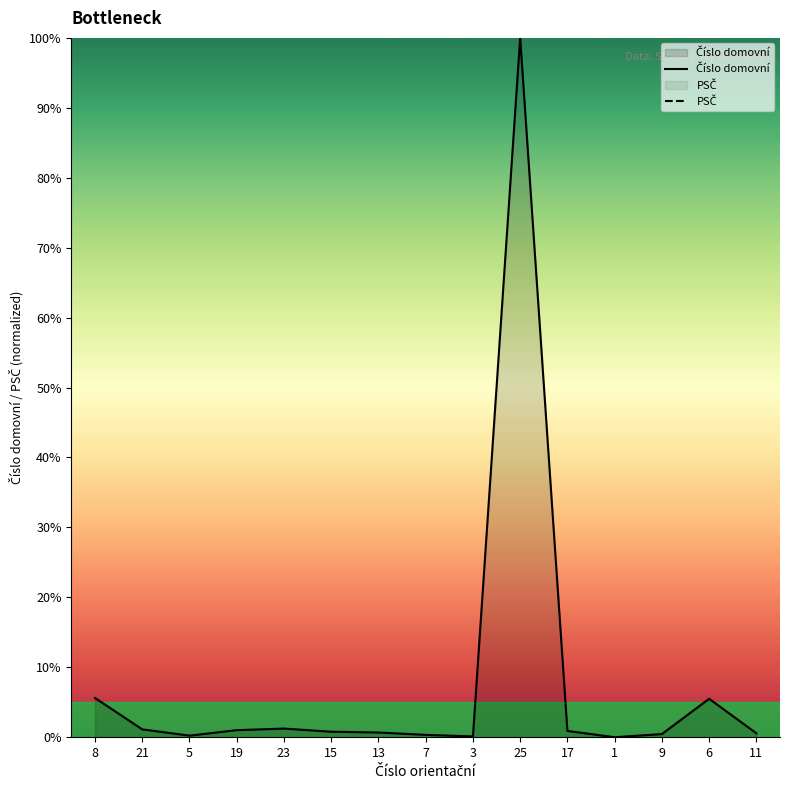

True or false: Číslo domovní and PSČ intersect in this chart.

False